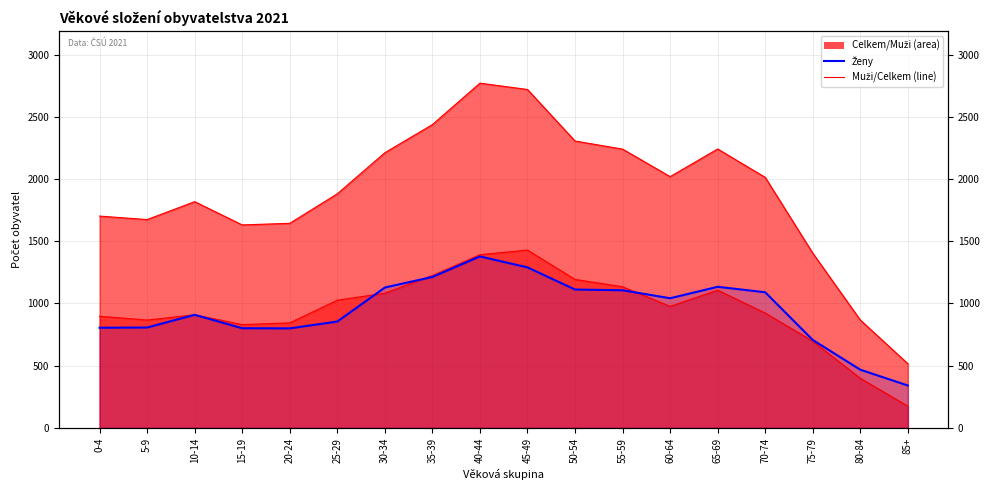

What is the value of the 13th point from the left?

1042